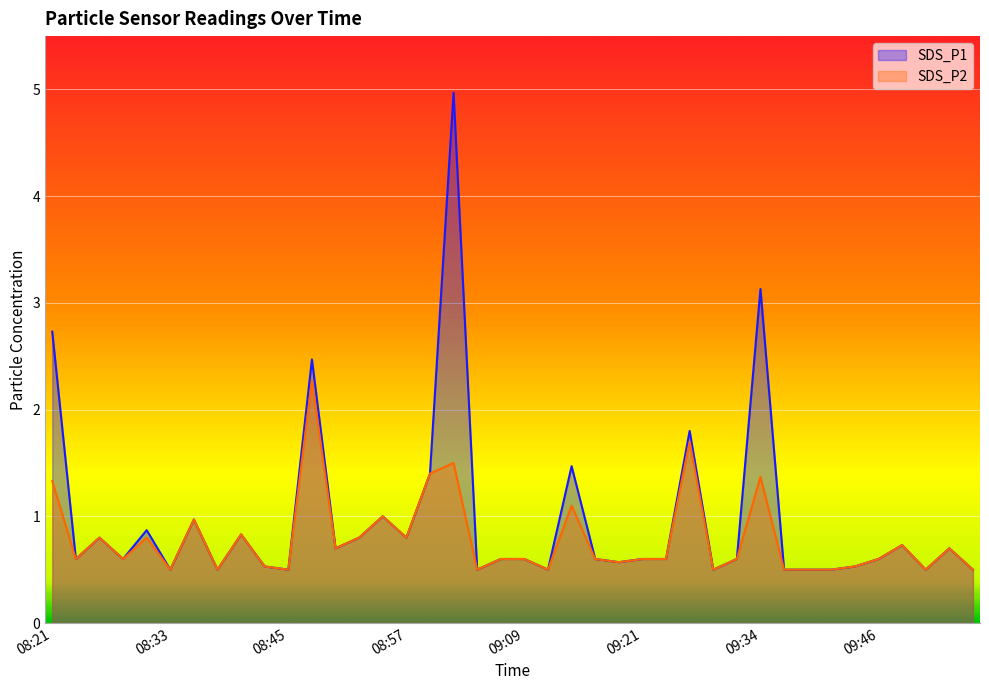

True or false: SDS_P1 and SDS_P2 cross at least once.

False